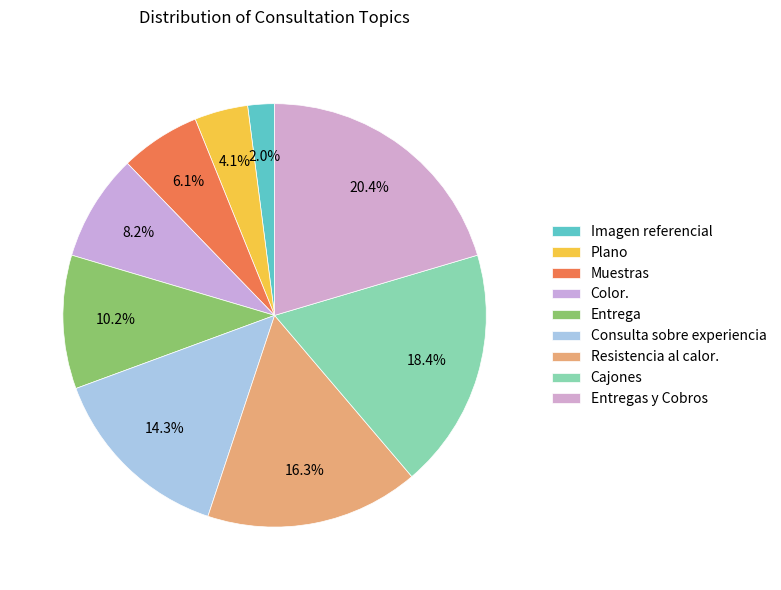

Count the number of slices in the pie.

9